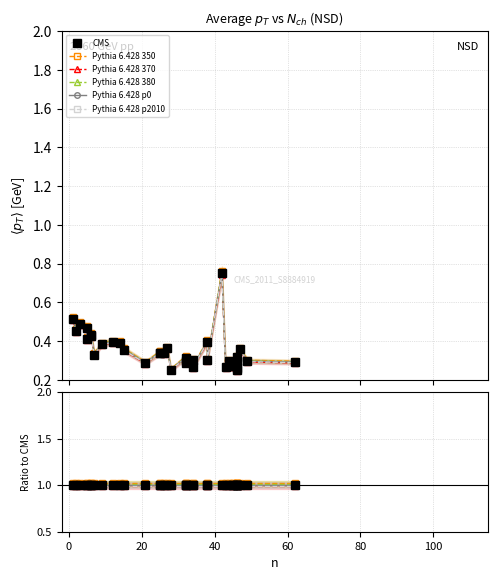

Does the chart have visible grid lines?

Yes